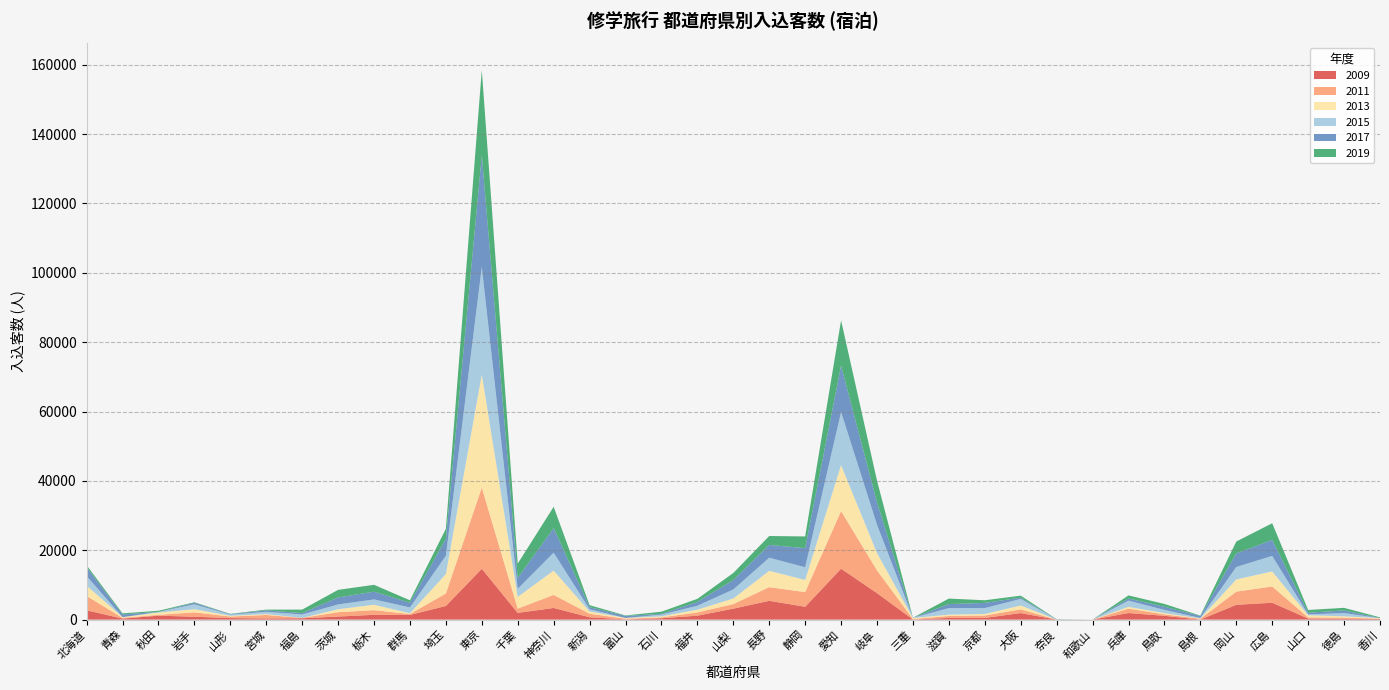

Reading left to right, list all the values displayed in this chart.

2009: 2681	296	1129	833	439	332	397	877	1390	1350	3932	14658	1936	3359	679	79	390	1130	3157	5419	3706	14677	7635	42	485	474	1887	0	0	1893	1097	0	4269	4869	300	236	175
2011: 4133	207	248	1263	442	1006	100	1261	1339	254	3595	23429	1231	3764	1015	180	246	943	1318	3941	4222	16624	6566	128	564	700	1075	0	14	1274	420	253	3798	4688	340	321	108
2013: 2996	208	654	911	221	258	0	858	1556	231	5607	32567	3375	7013	642	218	293	788	1615	4703	3514	13242	4988	287	396	454	1113	0	0	507	359	75	3519	4326	616	399	140
2015: 2762	0	188	1403	331	651	981	1379	1534	1684	5298	31034	2357	5174	643	0	517	1145	2597	3788	3657	15322	8159	78	1874	1701	1905	0	0	1805	924	155	3593	4486	252	934	0
2017: 2538	789	0	455	128	412	404	2022	2231	1349	4807	32208	3143	7090	615	600	195	1106	2711	3676	5514	13402	6479	13	1160	1494	356	57	0	604	922	566	3902	4629	483	748	47
2019: 579	309	330	149	92	224	1000	2179	1984	695	2937	24579	4109	6126	570	119	643	874	2041	2583	3371	13024	6233	0	1587	753	569	52	0	893	799	99	3434	4793	792	753	183